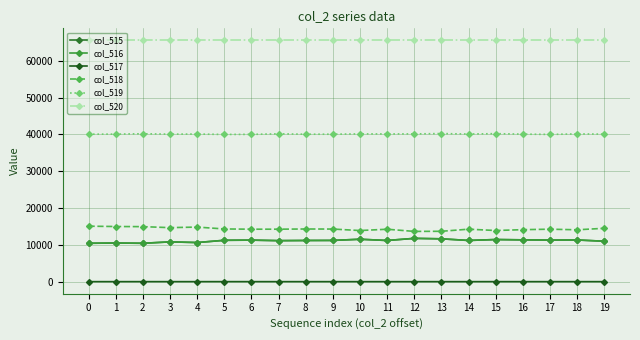

Which series has the largest total across all categories?

col_520